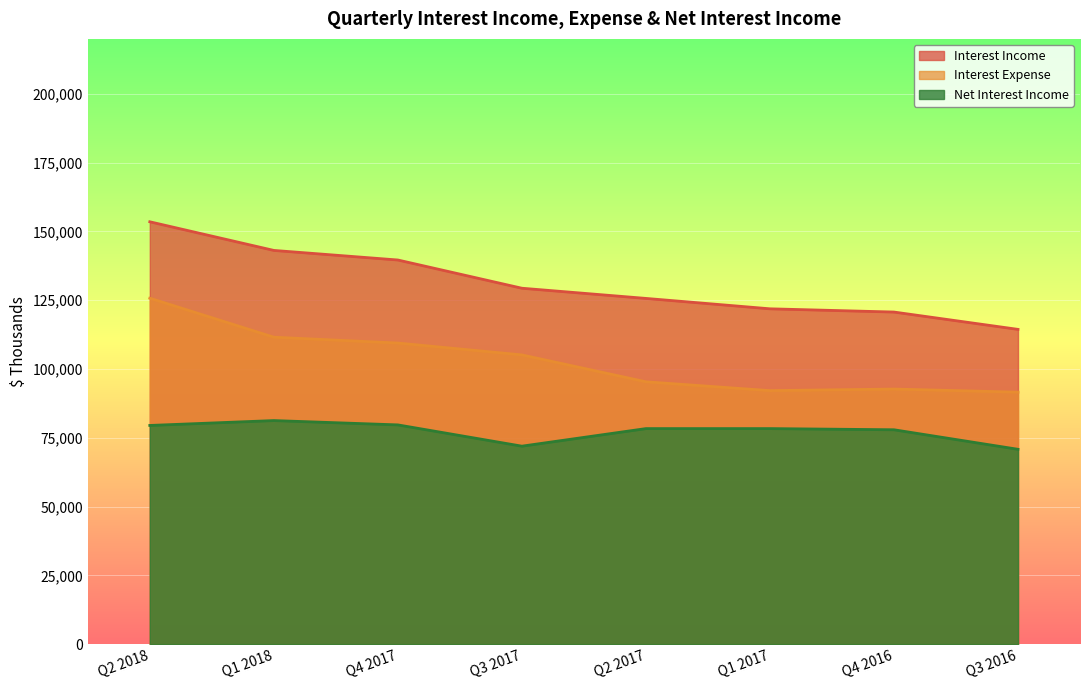

List the labels in order of Net Interest Income value, smallest first.

Q3 2016, Q3 2017, Q4 2016, Q2 2017, Q1 2017, Q2 2018, Q4 2017, Q1 2018